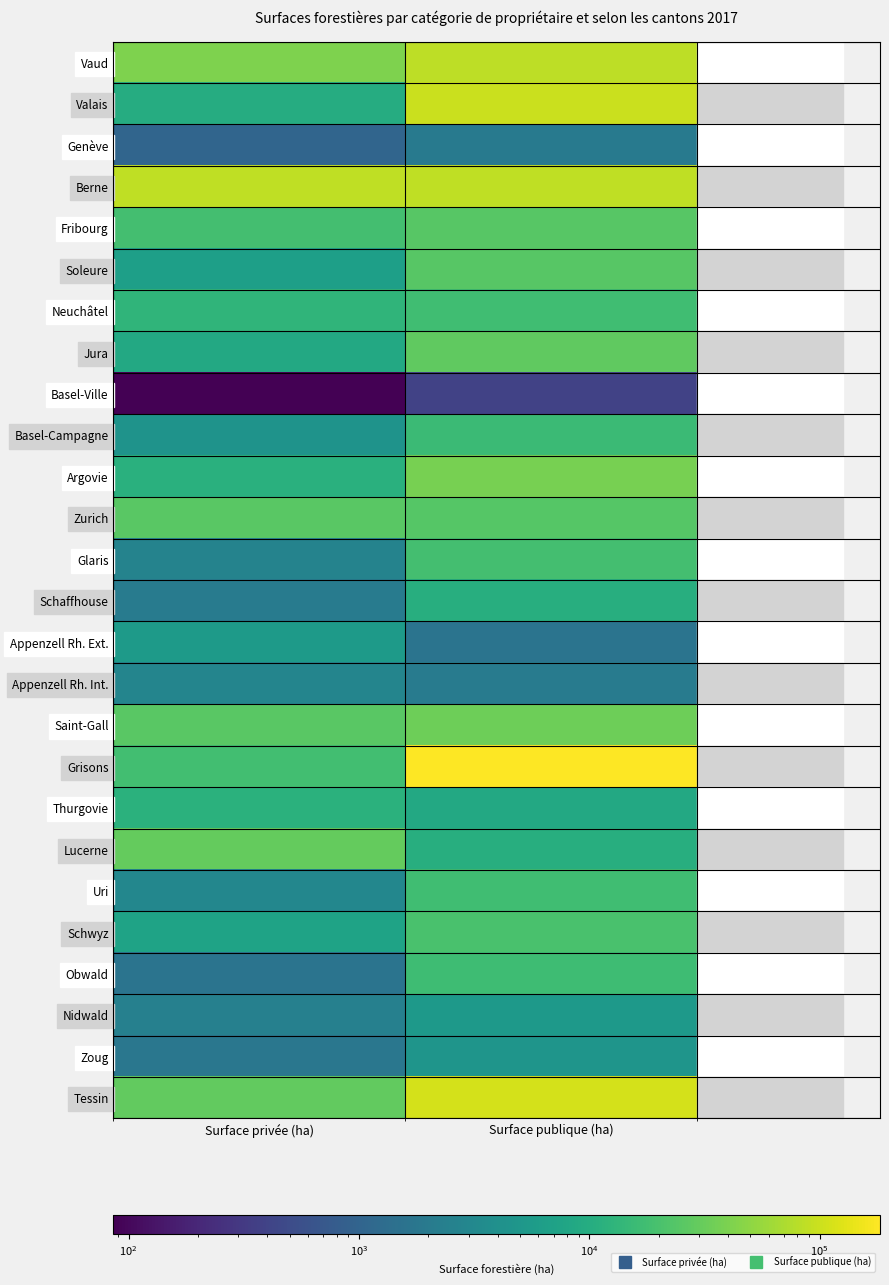

At Surface publique (ha), list the series in order from smallest to largest.

Basel-Ville, Appenzell Rh. Ext., Genève, Appenzell Rh. Int., Zoug, Nidwald, Thurgovie, Lucerne, Schaffhouse, Basel-Campagne, Obwald, Uri, Neuchâtel, Glaris, Schwyz, Zurich, Soleure, Fribourg, Jura, Saint-Gall, Argovie, Vaud, Berne, Valais, Tessin, Grisons